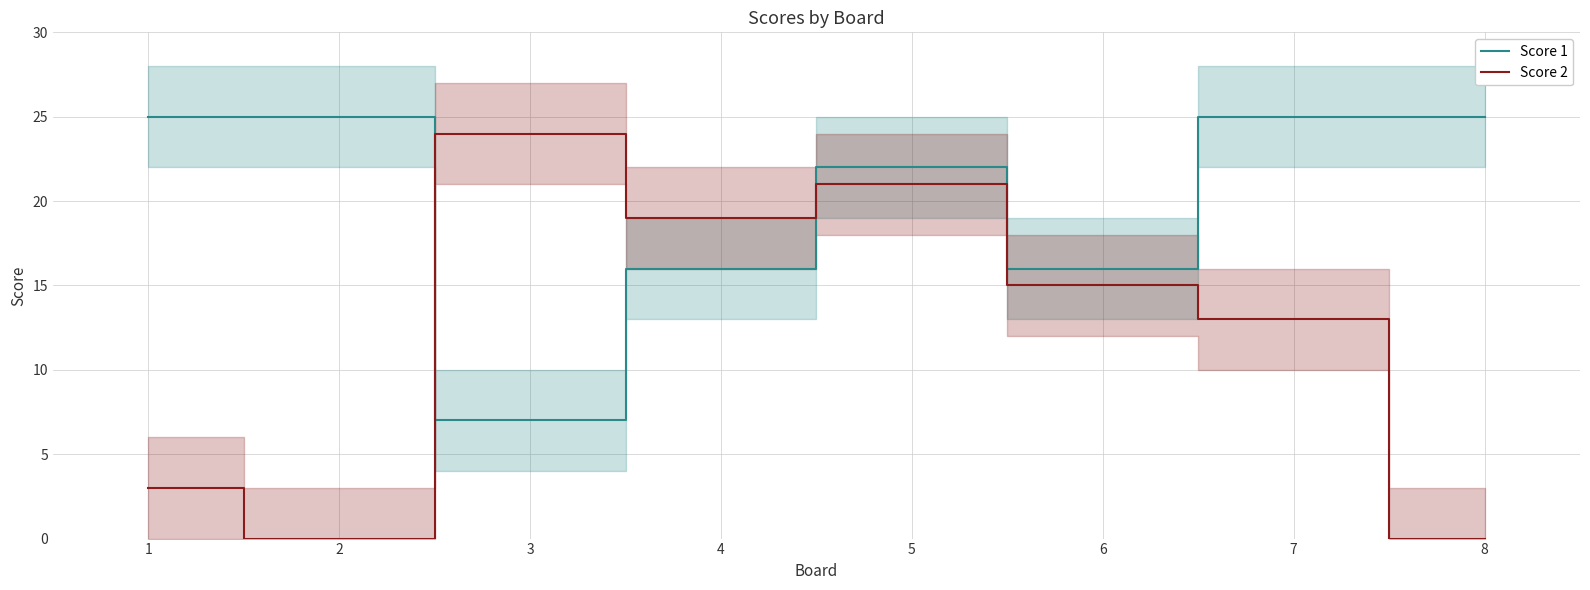

Reading right to left, extract all data points from this chart.

Score 1: 25	25	16	22	16	7	25	25
Score 2: 0	13	15	21	19	24	0	3